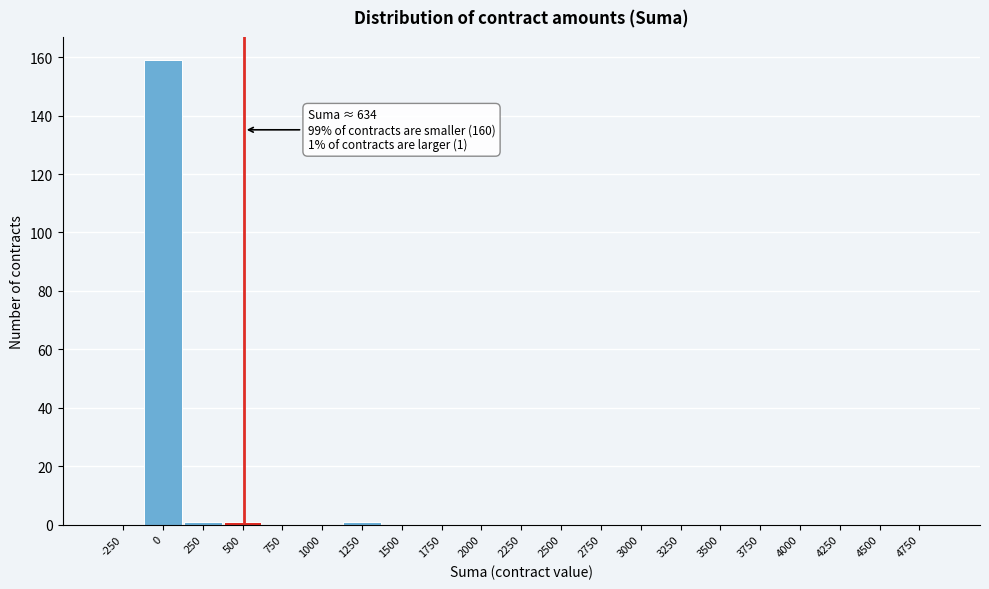

Reading right to left, transcribe all the data shown in this chart.

4750=0	4500=0	4250=0	4000=0	3750=0	3500=0	3250=0	3000=0	2750=0	2500=0	2250=0	2000=0	1750=0	1500=0	1250=1	1000=0	750=0	500=1	250=1	0=159	-250=0